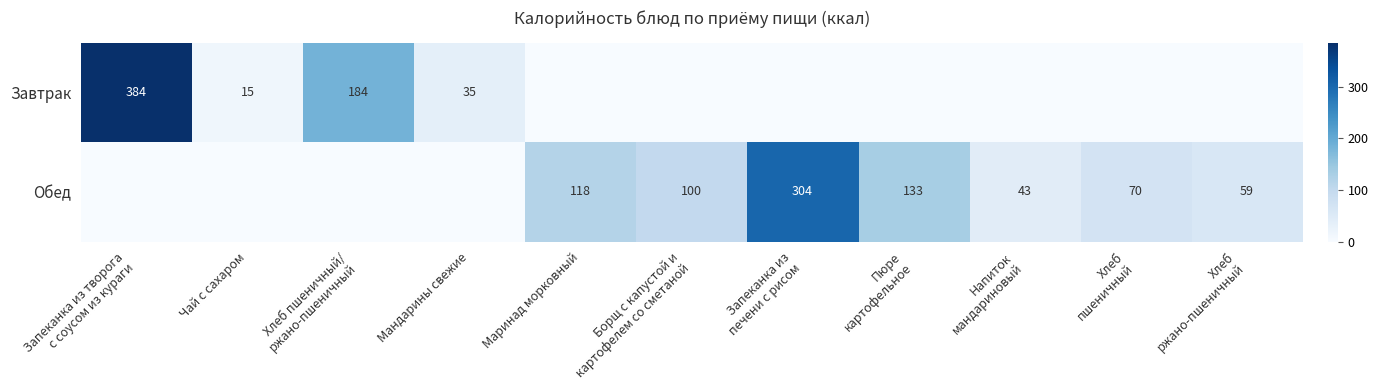

Is it true that Завтрак equals 15 at Чай с сахаром?

True